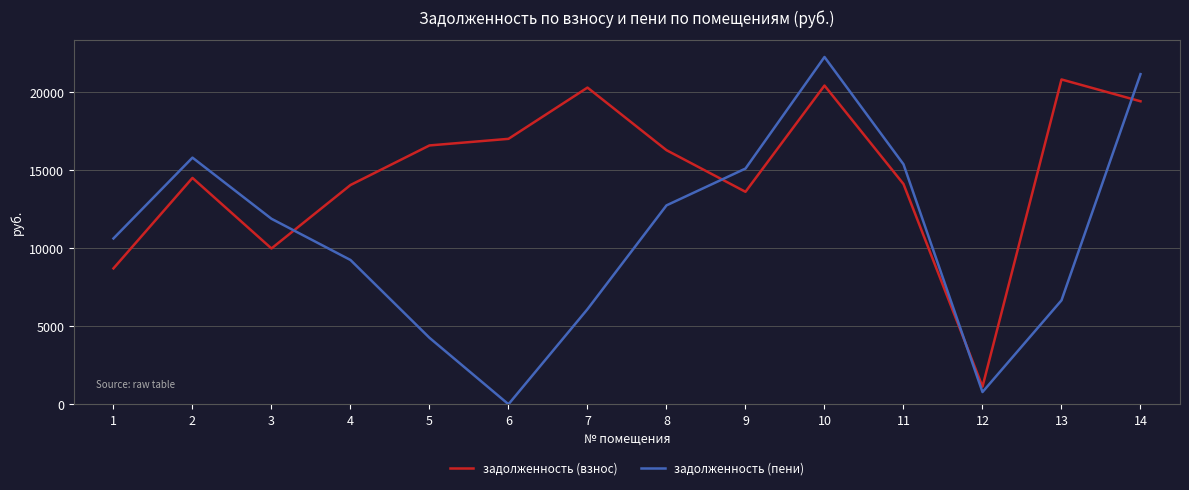

How many times do задолженность (взнос) and задолженность (пени) cross each other?

4